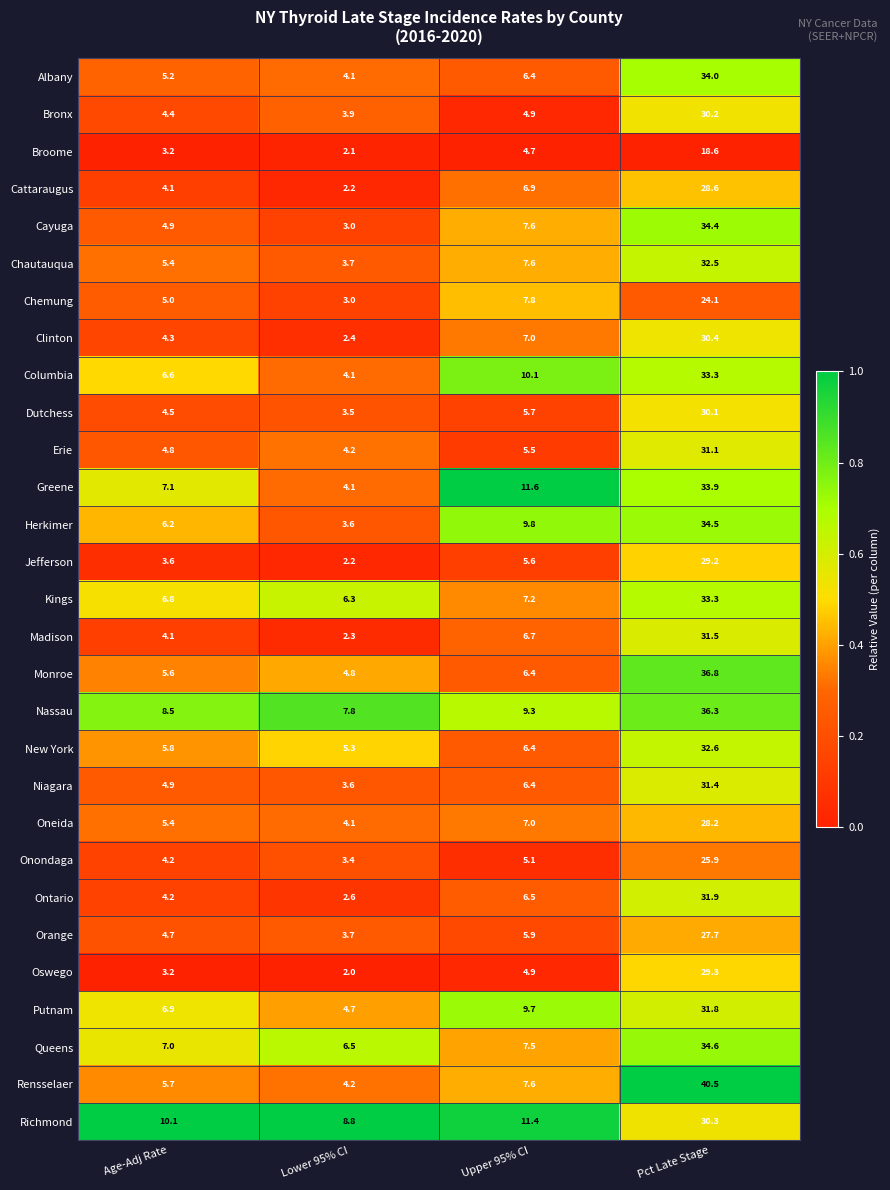

What value does the Putnam series have at Upper 95% CI?

9.7